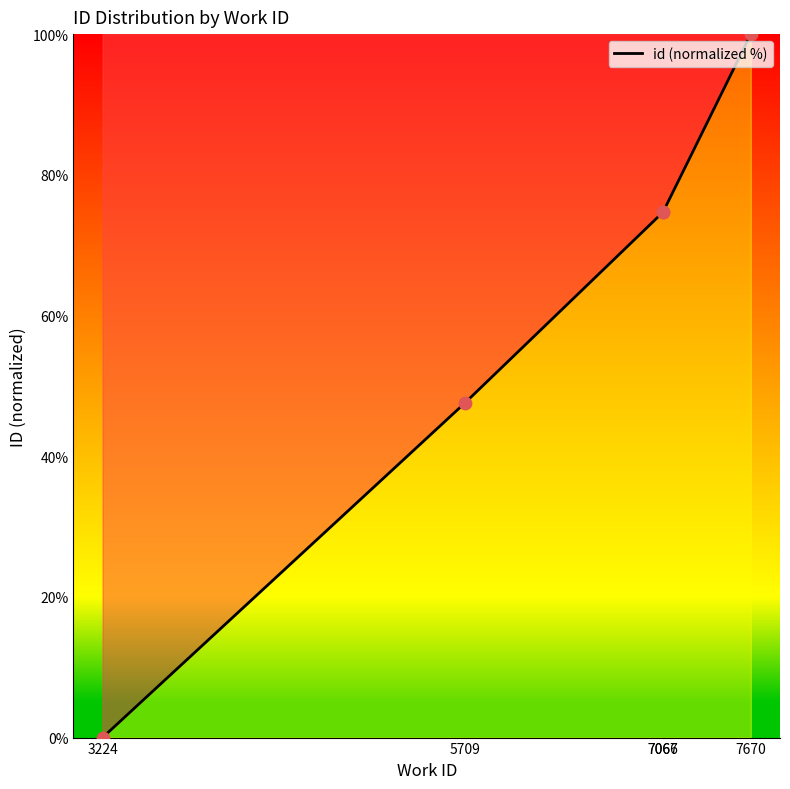

What is the change in value from 5709 to 7067?

+27.1